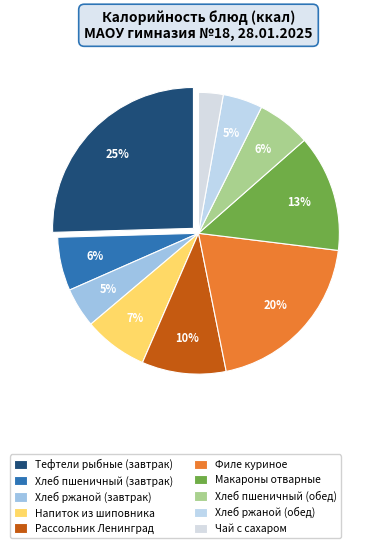

Does Макароны отварные account for over 50% of the chart?

No